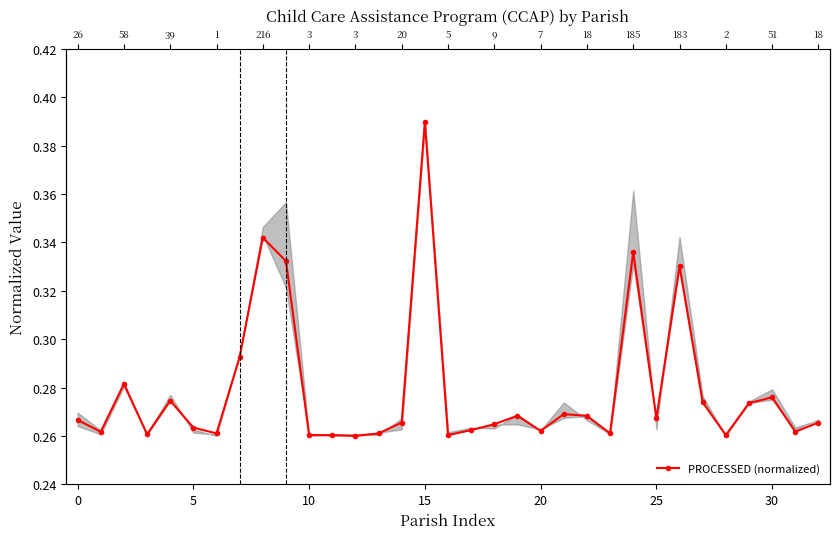

At which label is the value closest to 0?

12